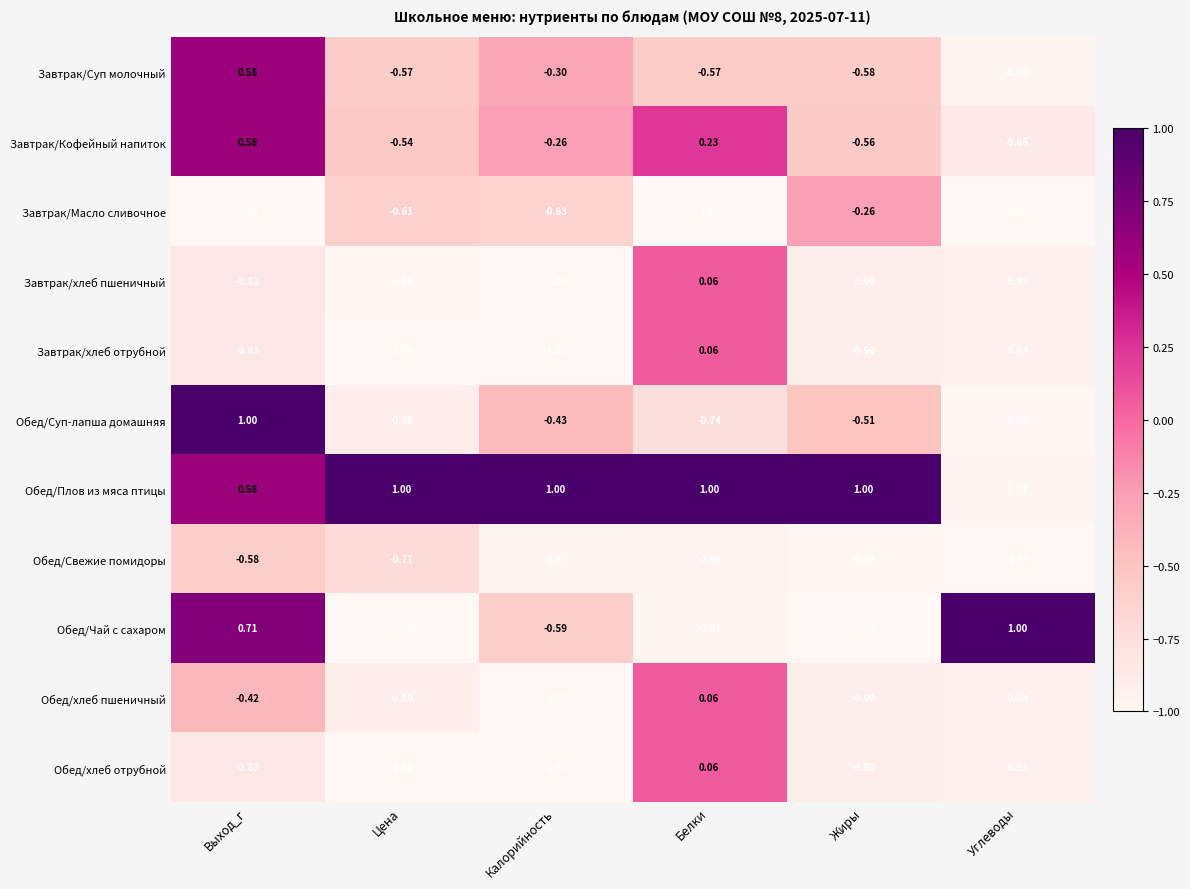

Where is Обед/хлеб пшеничный nearest to the value 0?

Белки